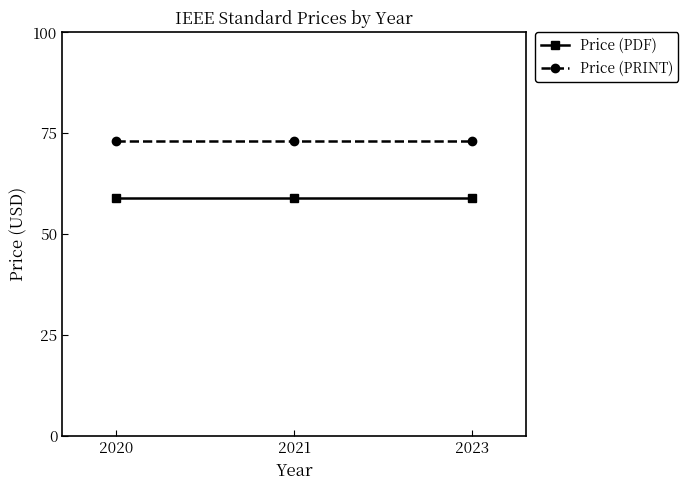

What is the minimum value for Price (PRINT)?

73